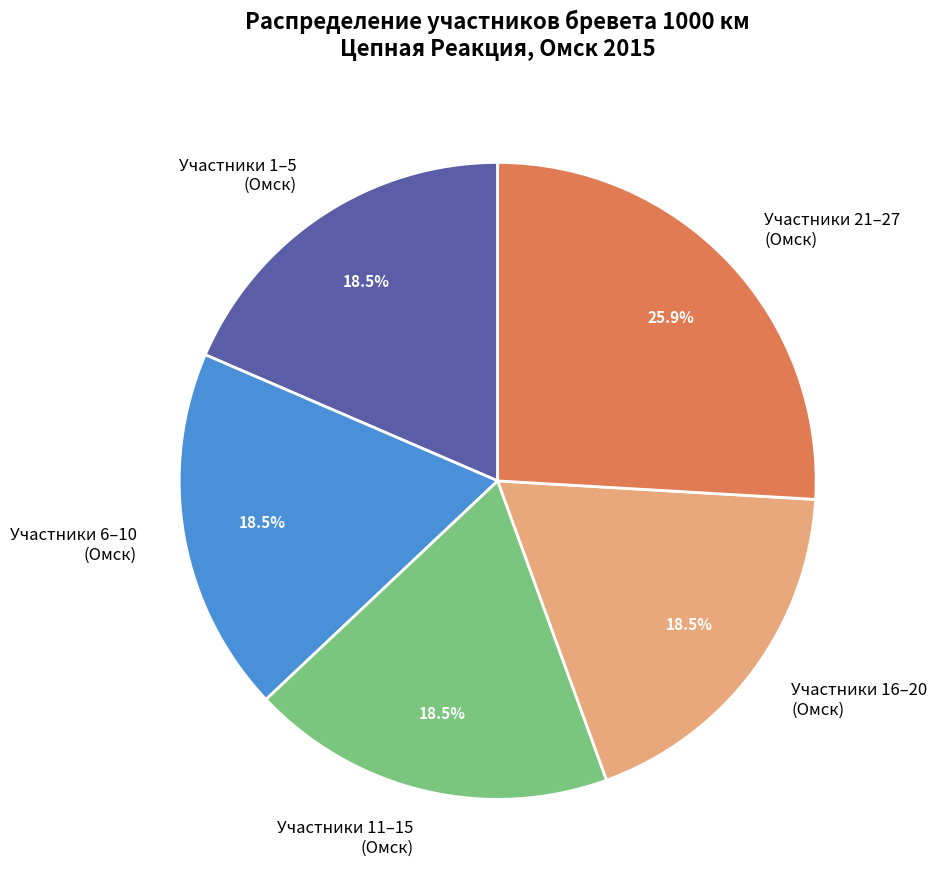

Which category has the biggest portion of the pie?

Участники 21–27 (Омск)